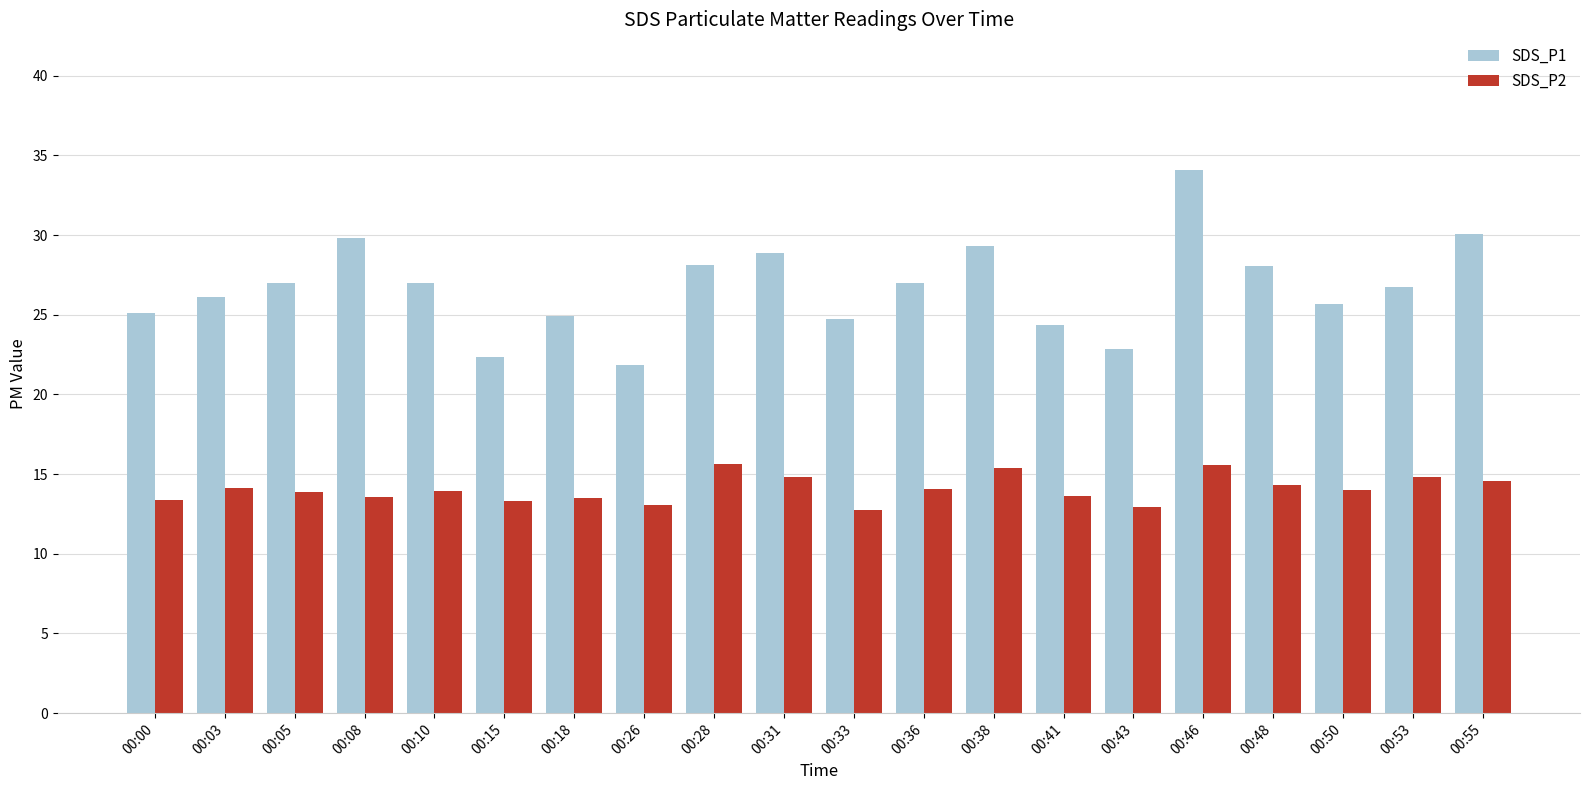

The SDS_P1 series shows 9.2 at 00:18. True or false?

False